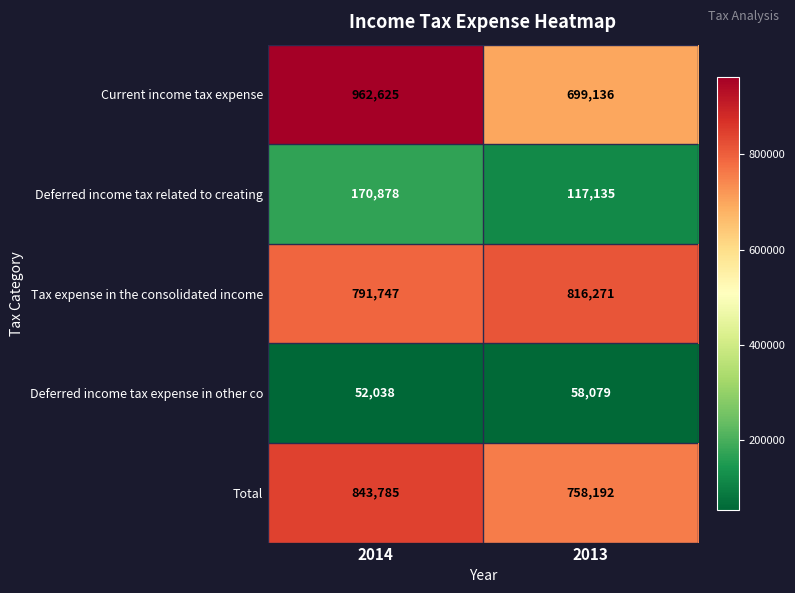

Read the Current income tax expense value at 2014.

962625